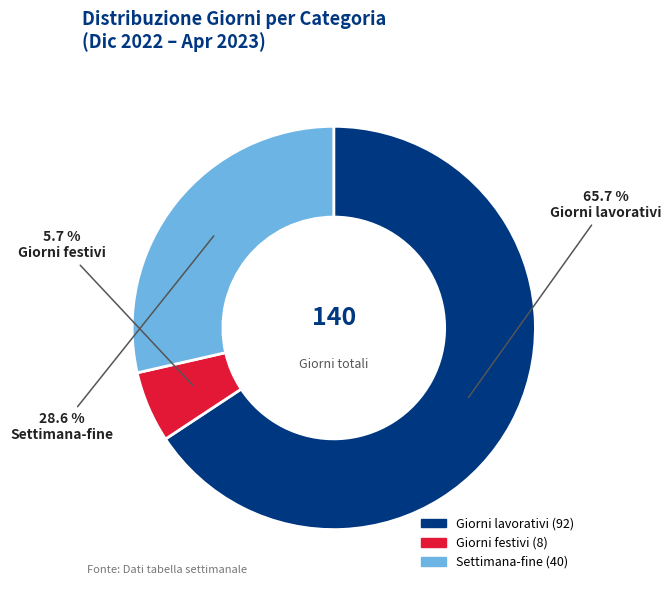

What portion of the pie excludes Settimana-fine?

71.4%